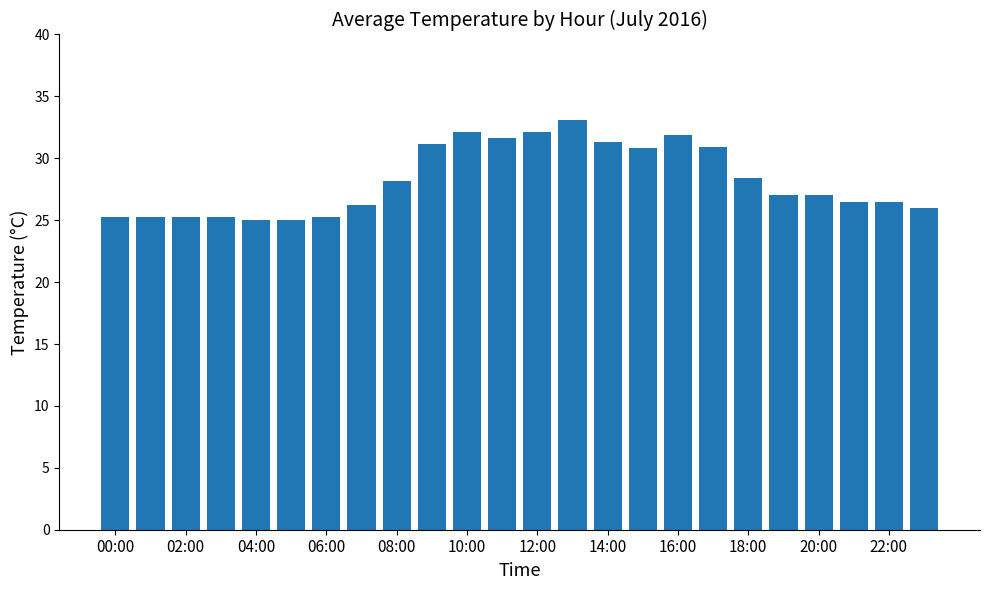

What is the average value?

28.2